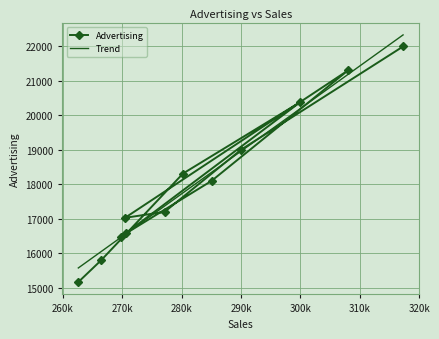

What is the highest value of the Advertising series?

21987.0